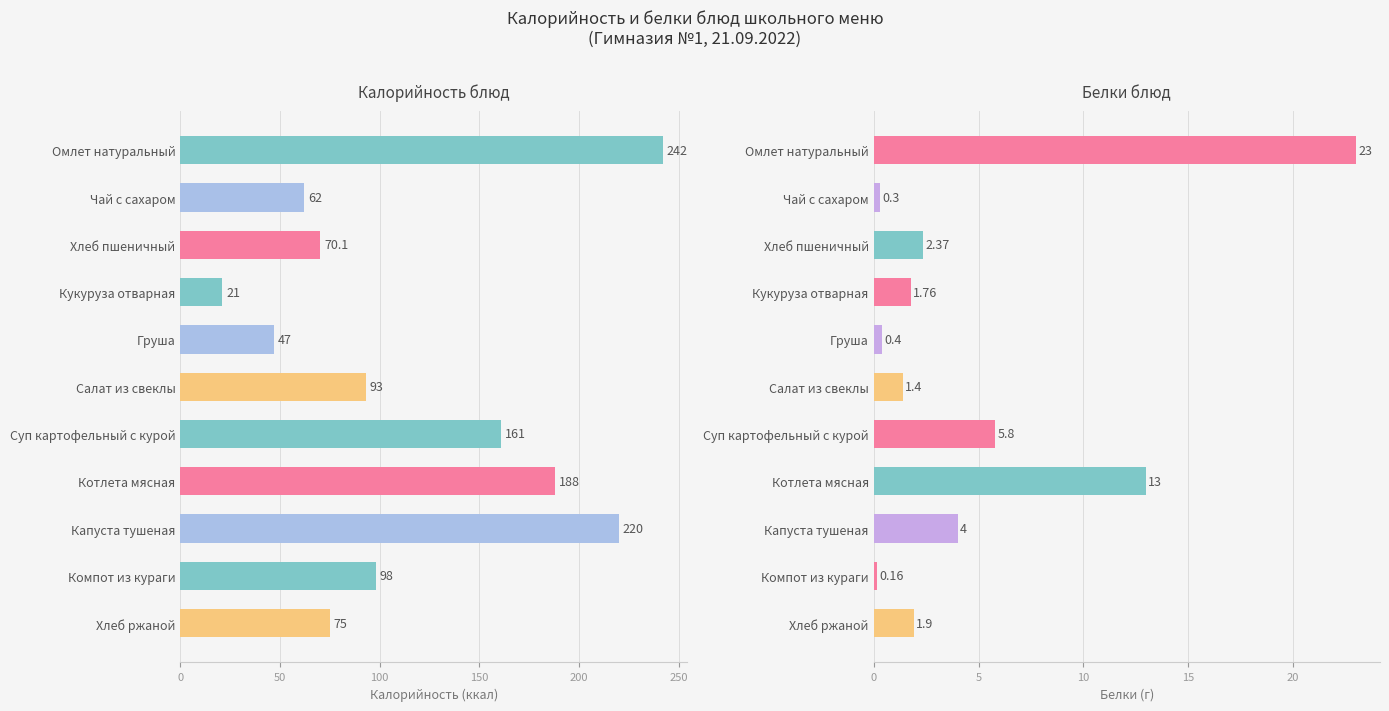

Does the chart contain stacked bars?

No